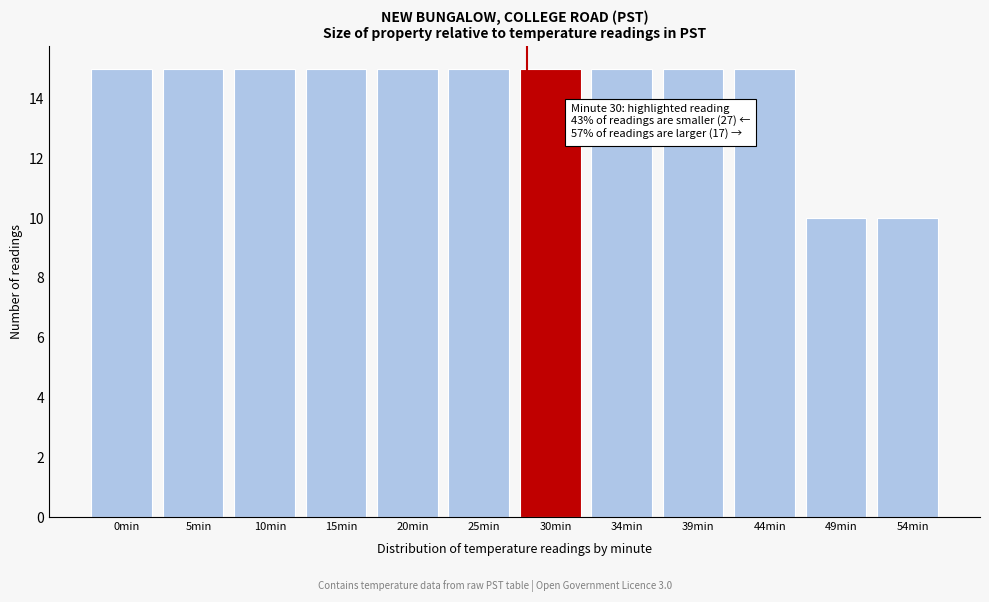

Reading left to right, transcribe all the data shown in this chart.

15	15	15	15	15	15	15	15	15	15	10	10